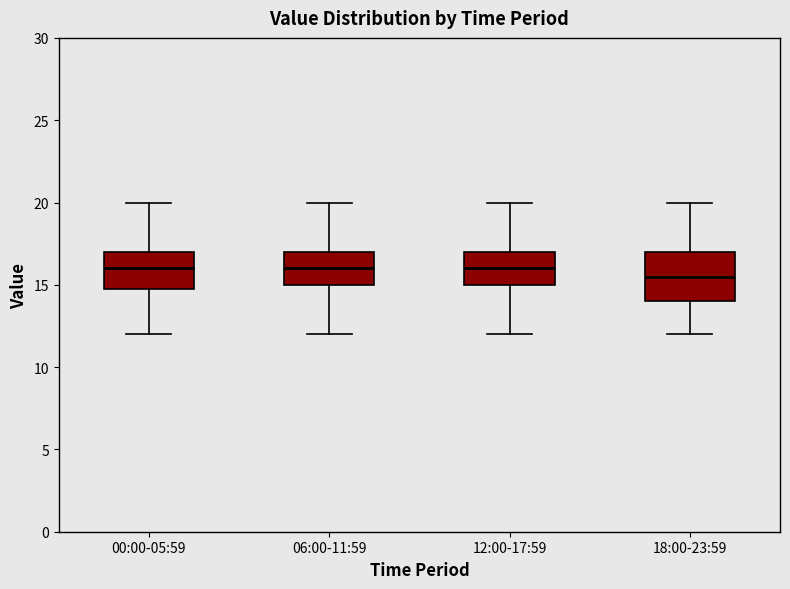

Where is the upper edge of the box for 00:00-05:59 on the y-axis? The values are not printed on the chart, so give them approximately, as read against the axis.

17.0